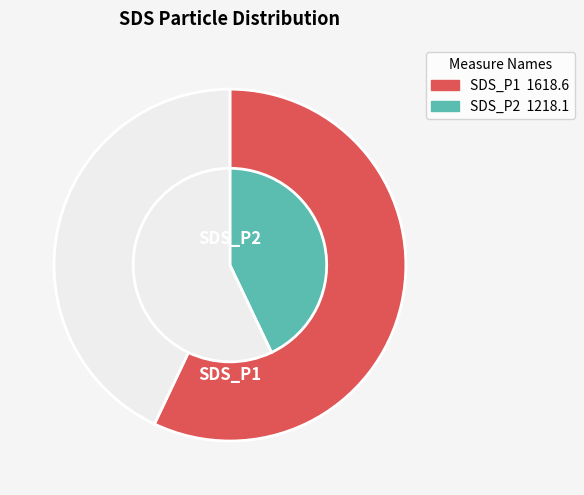

Does 8 represent more than half of the total?

No